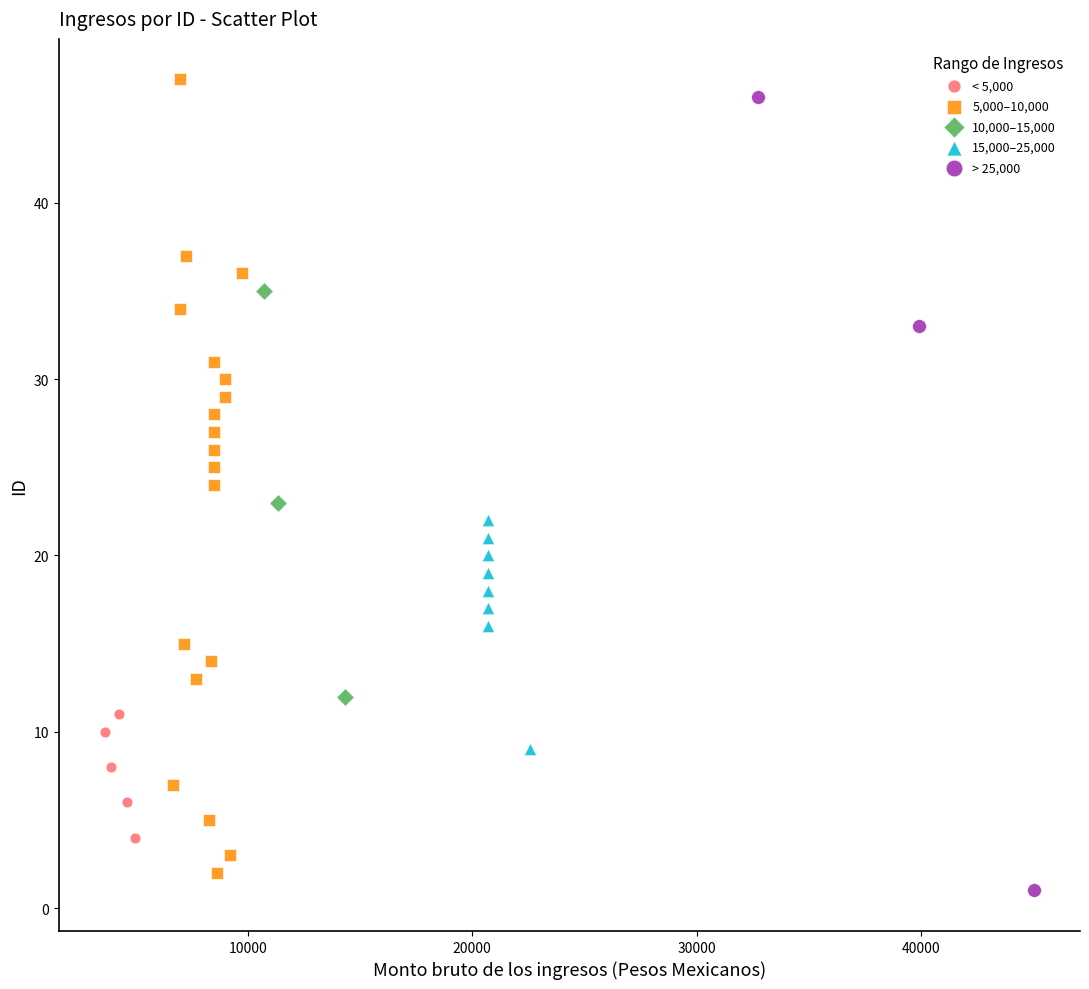

What are all the series names shown in the legend?

< 5,000, 5,000–10,000, 10,000–15,000, 15,000–25,000, > 25,000